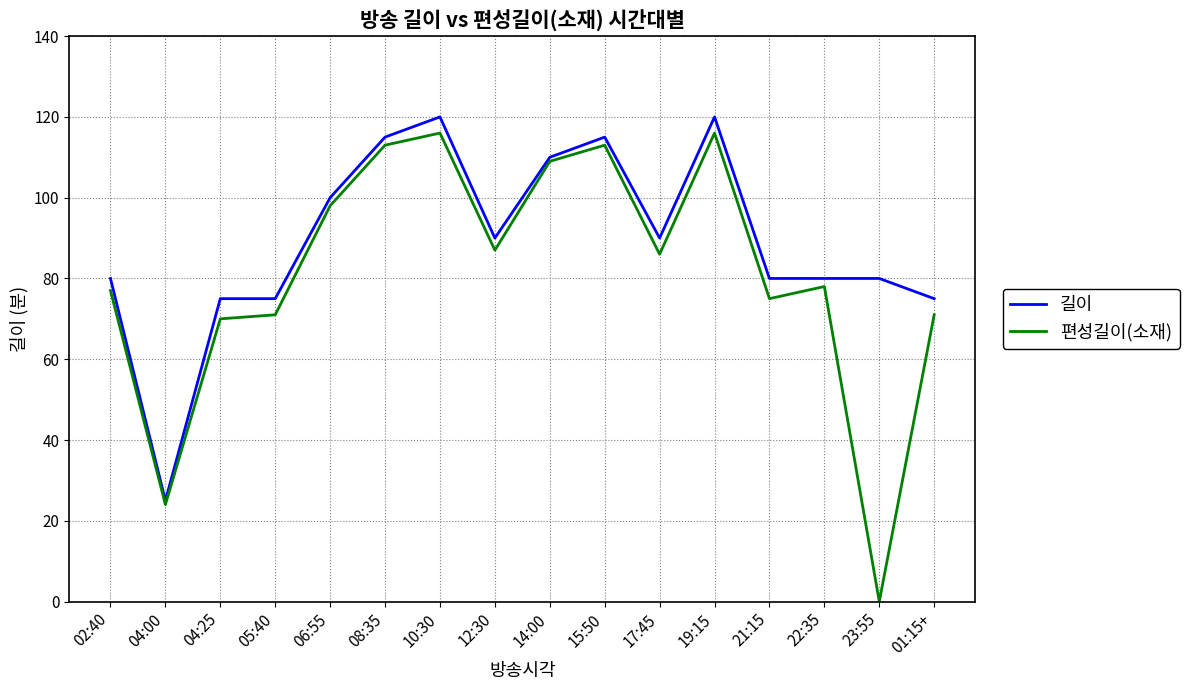

The 편성길이(소재) series shows 77 at 02:40. True or false?

True